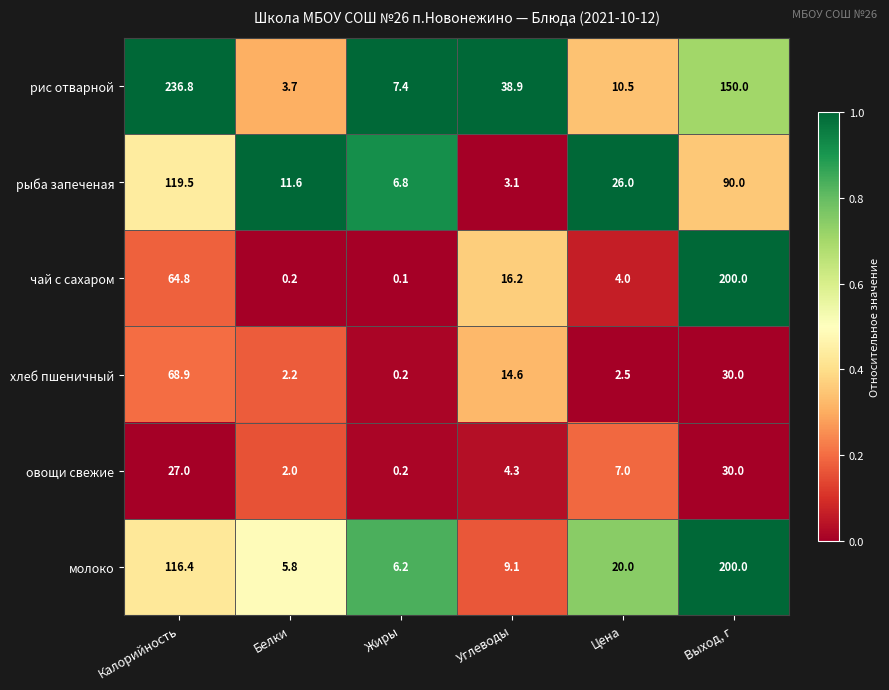

Count the number of categories in the chart.

6